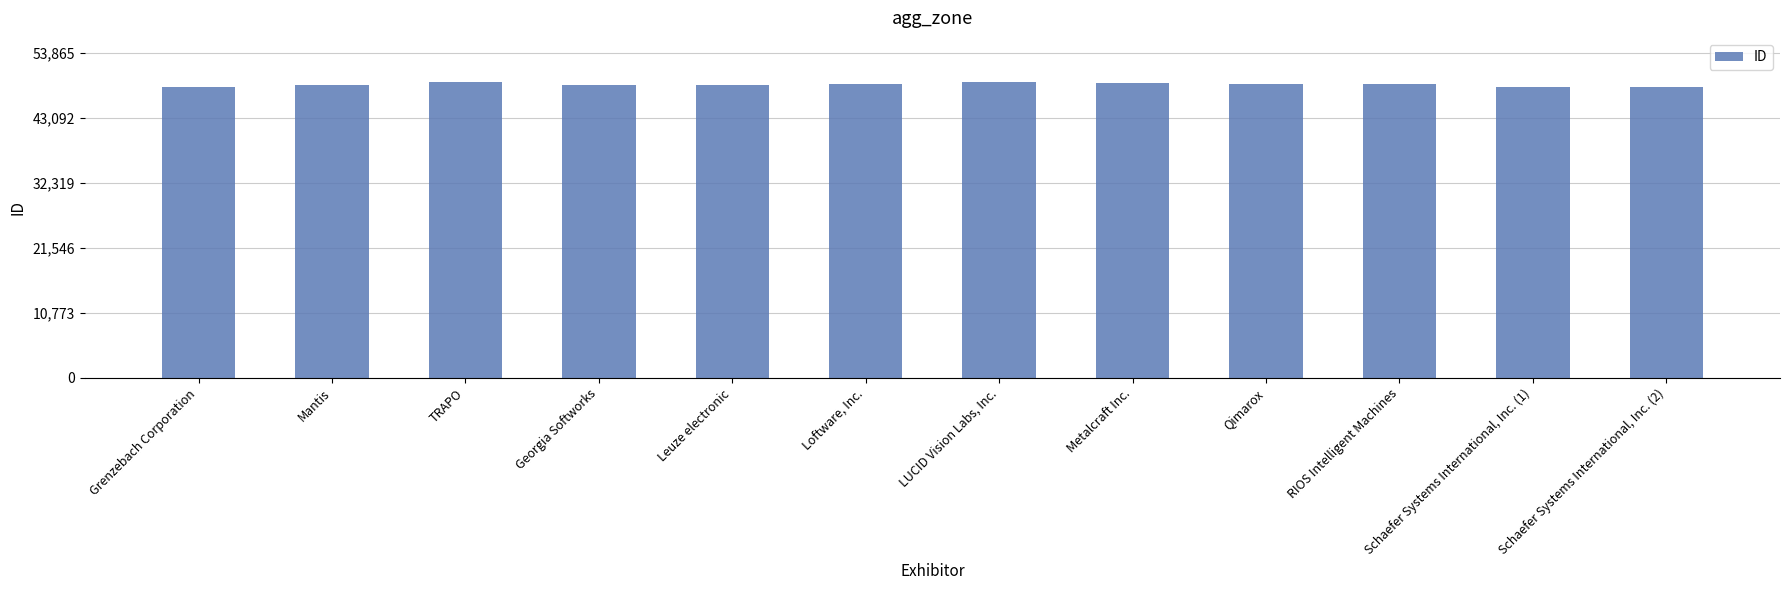

What is the maximum value shown in the chart?

48969